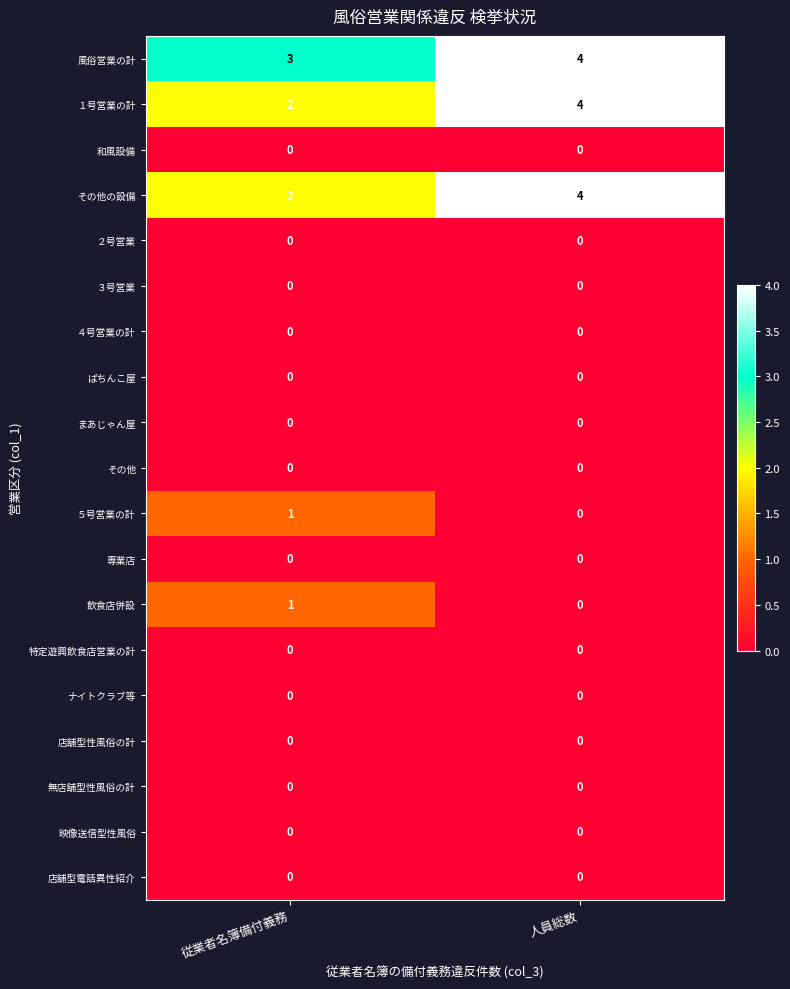

At which category does the chart reach its peak across all series?

人員総数